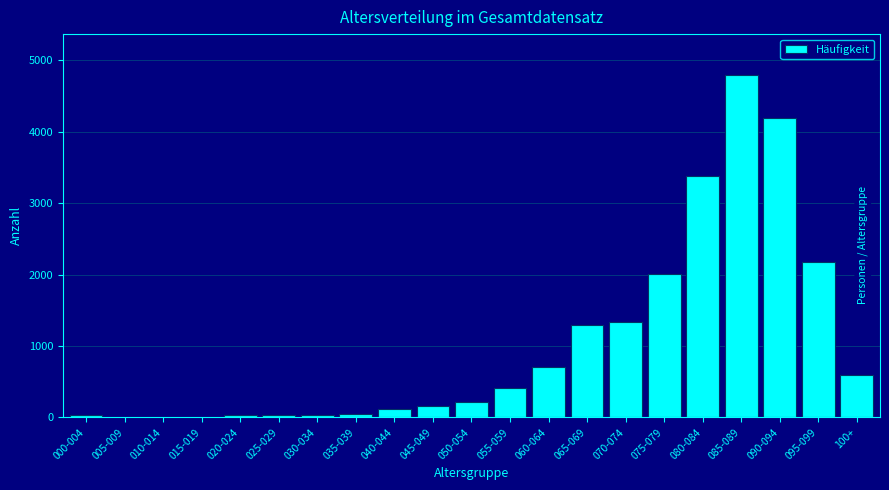

What is the greatest value displayed?

4794